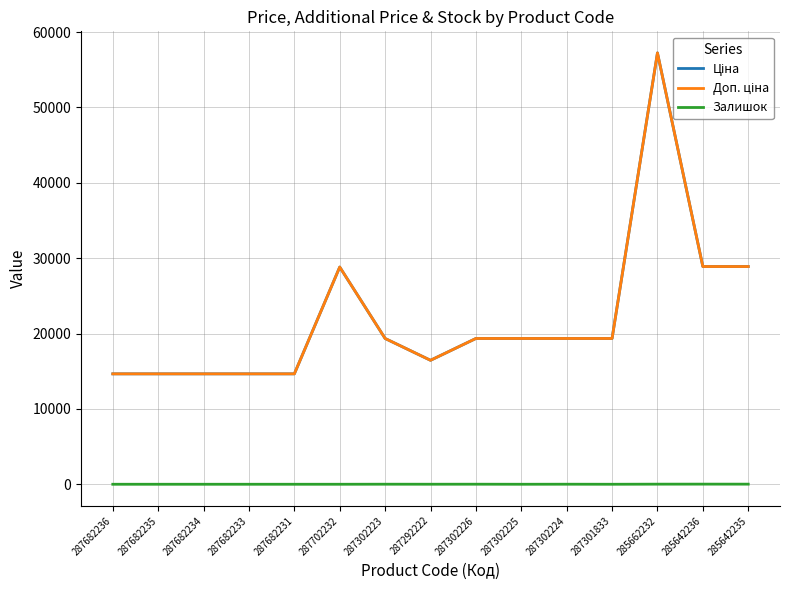

How many interior local peaks does the Ціна series have?

2